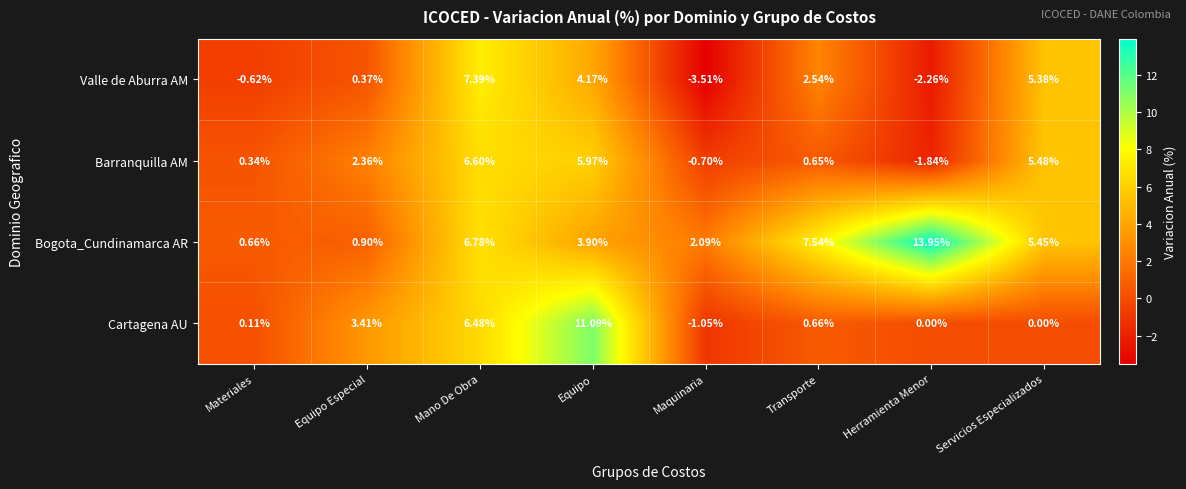

Where is Valle de Aburra AM nearest to the value 1?

Equipo Especial